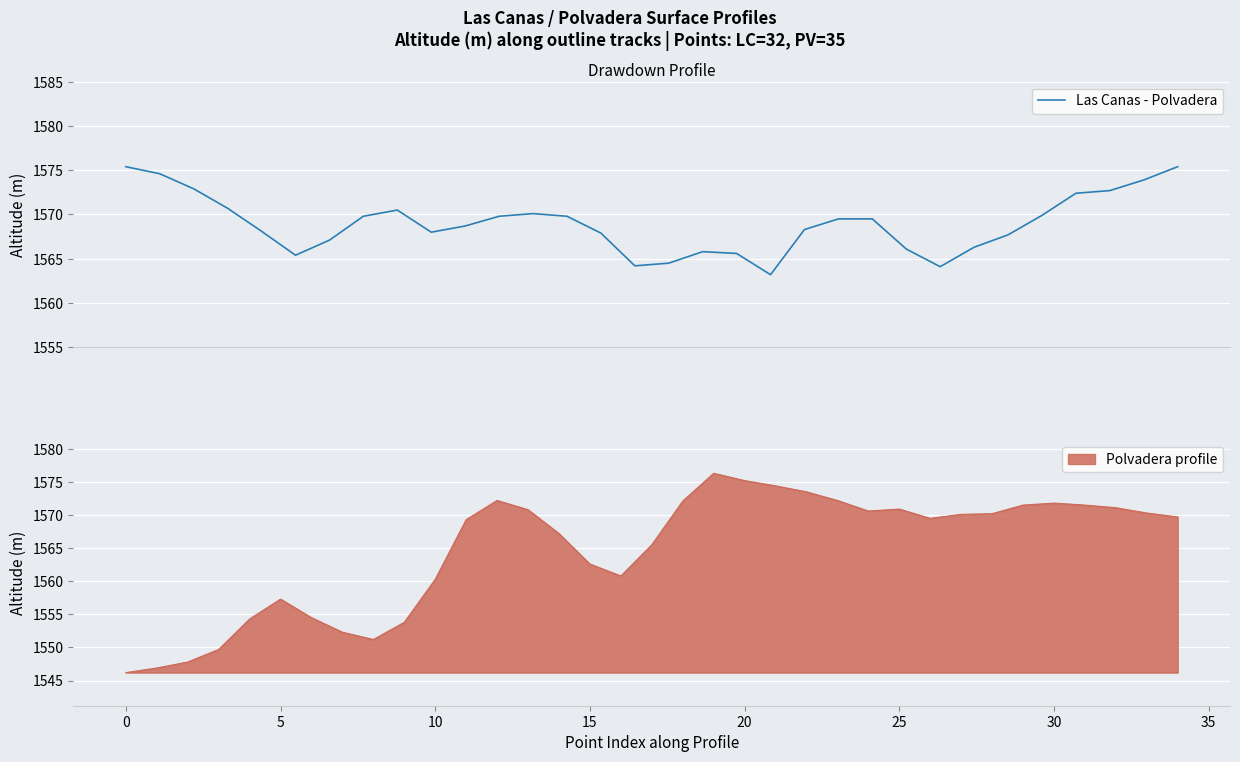

What is the average value?

1569.0